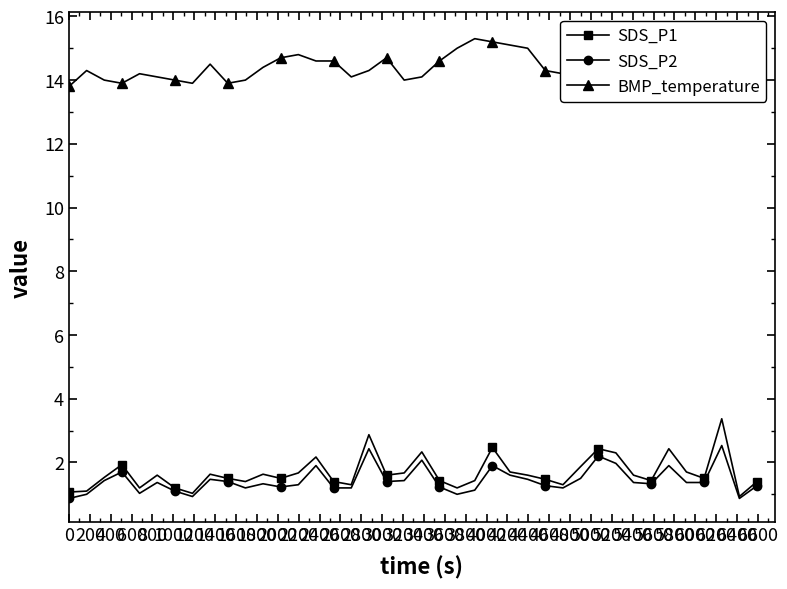

True or false: SDS_P1 has more than 2 interior local peaks.

True